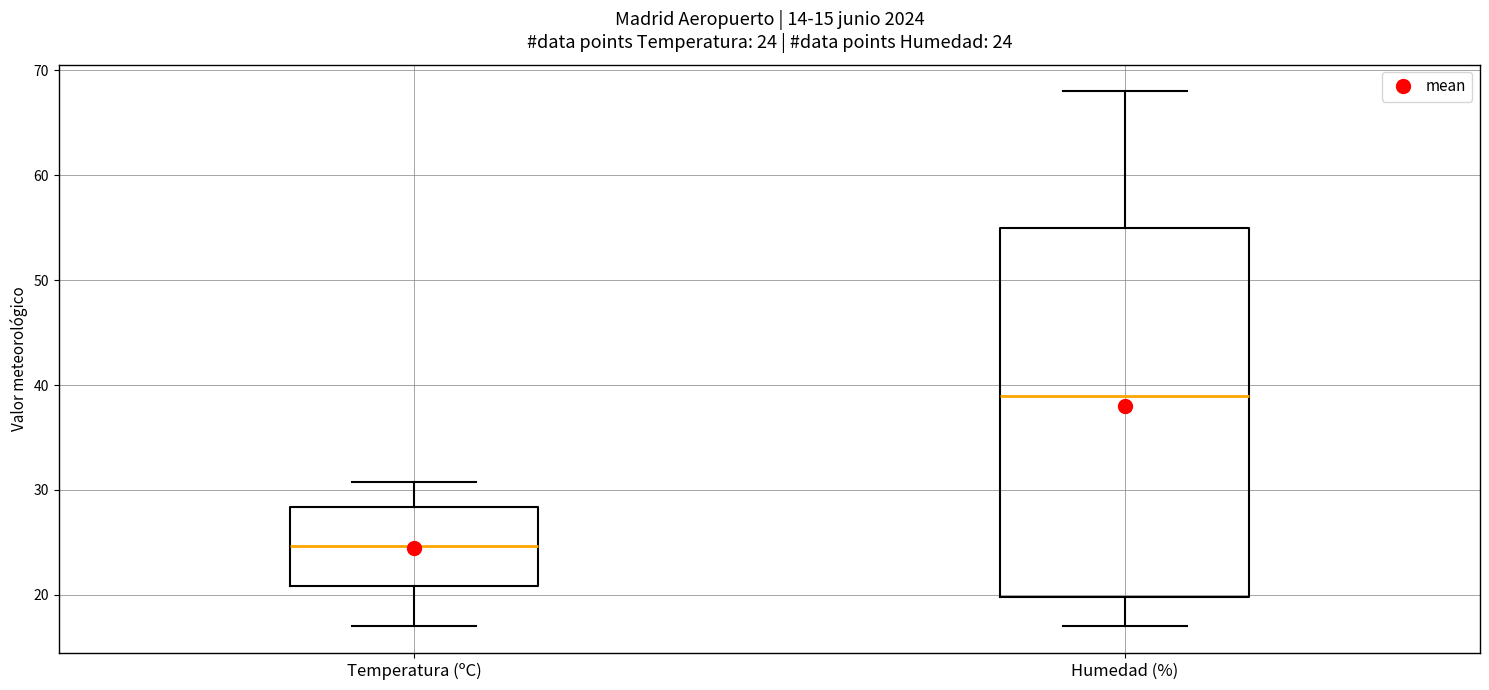

Comparing the boxes themselves (not the whiskers), which one is the tallest?

Humedad (%)